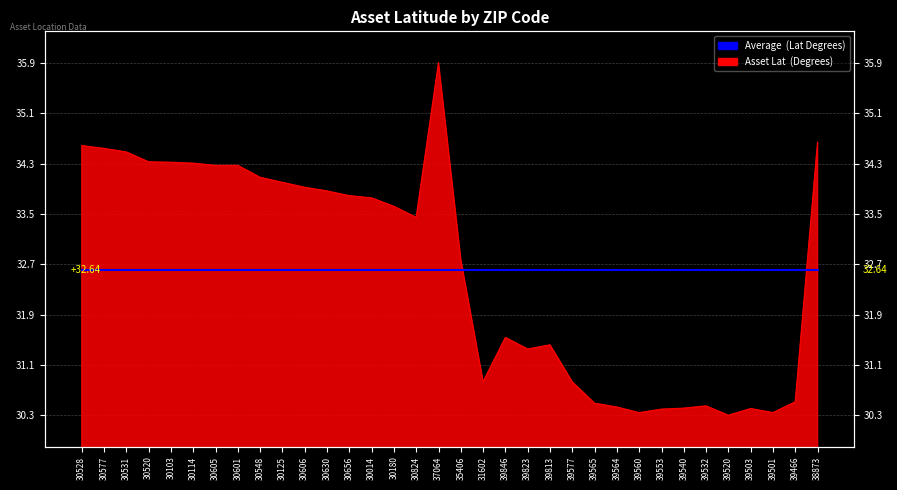

At which category does the data reach its first local valley?

30824